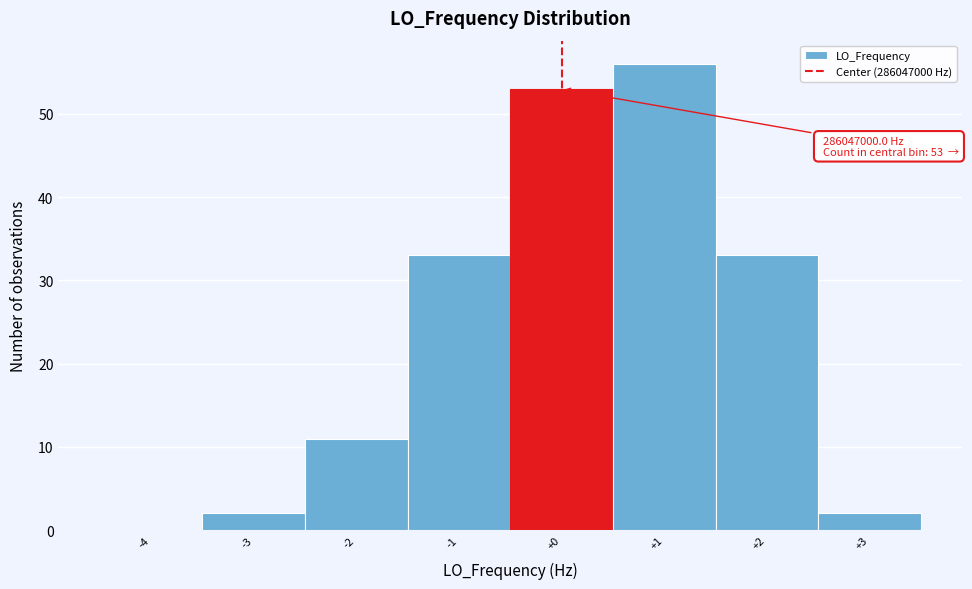

Over which range of the x-axis is the bar tallest?

0.5 to 1.5